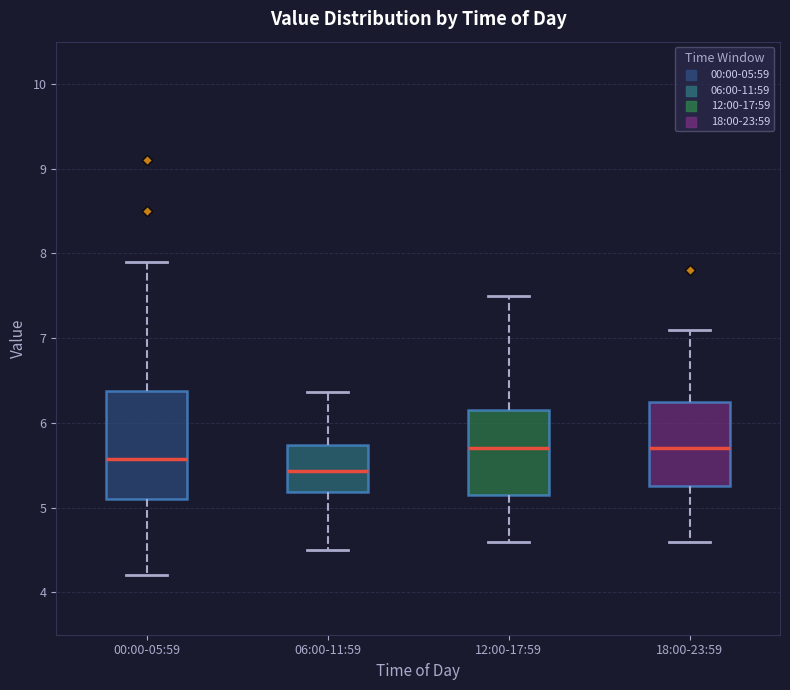

Reading left to right, read every box against the y-axis: the position of its median line, the range the box covers, and the ends of its whiskers. The values are not printed on the chart, so give them approximately, as read against the axis.

00:00-05:59: median 5.6, box 5.1 to 6.4, whiskers 4.2 to 7.9
06:00-11:59: median 5.4, box 5.2 to 5.7, whiskers 4.5 to 6.4
12:00-17:59: median 5.7, box 5.2 to 6.2, whiskers 4.6 to 7.5
18:00-23:59: median 5.7, box 5.3 to 6.3, whiskers 4.6 to 7.1